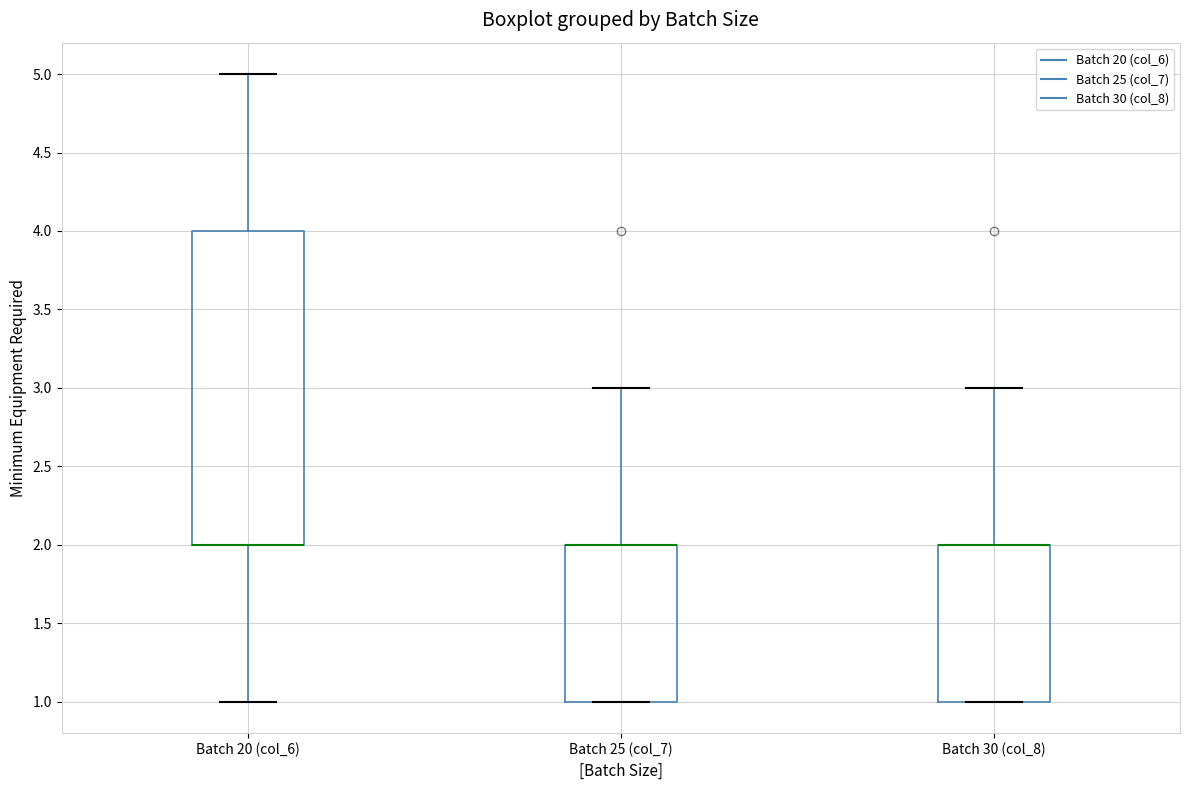

Reading left to right, transcribe this box plot: for each box, give where its median line is, the range the box spans, and where its two whiskers end, as read against the y-axis. The values are not printed on the chart, so give them approximately, as read against the axis.

Batch 20 (col_6): median 2 (drawn on the box's lower edge), box 2 to 4, whiskers 1 to 5
Batch 25 (col_7): median 2 (drawn on the box's upper edge), box 1 to 2, whiskers 1 to 3
Batch 30 (col_8): median 2 (drawn on the box's upper edge), box 1 to 2, whiskers 1 to 3